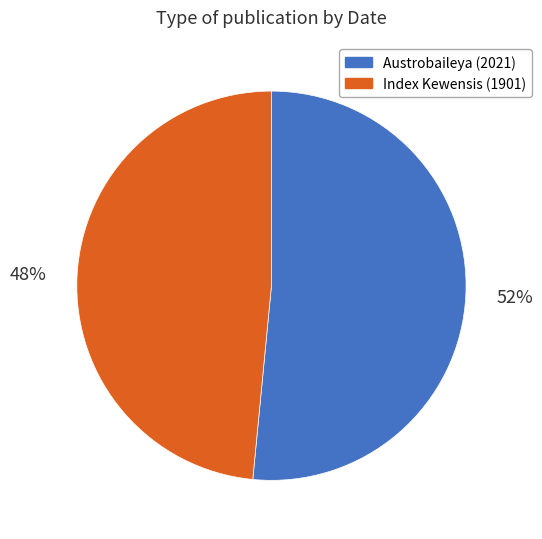

Is there any slice that represents more than half of the pie?

Yes